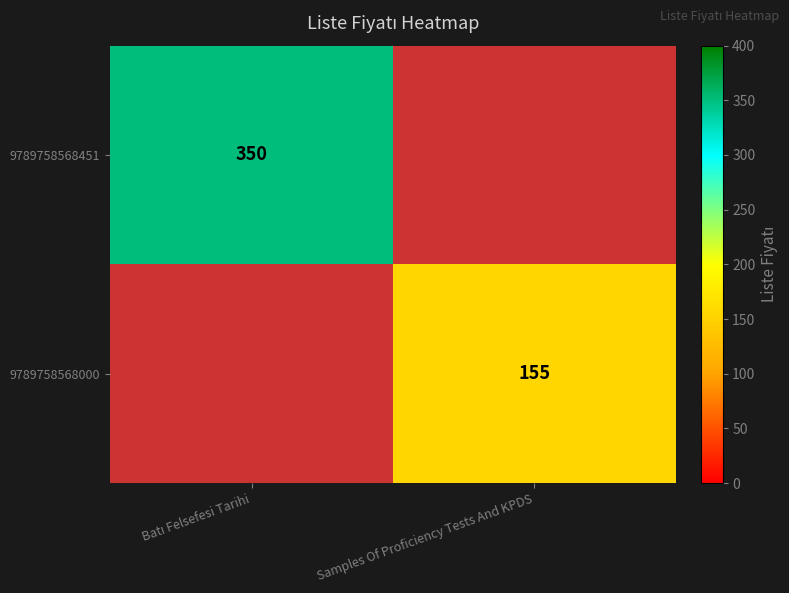

Where is 9789758568451 nearest to the value 350?

Batı Felsefesi Tarihi